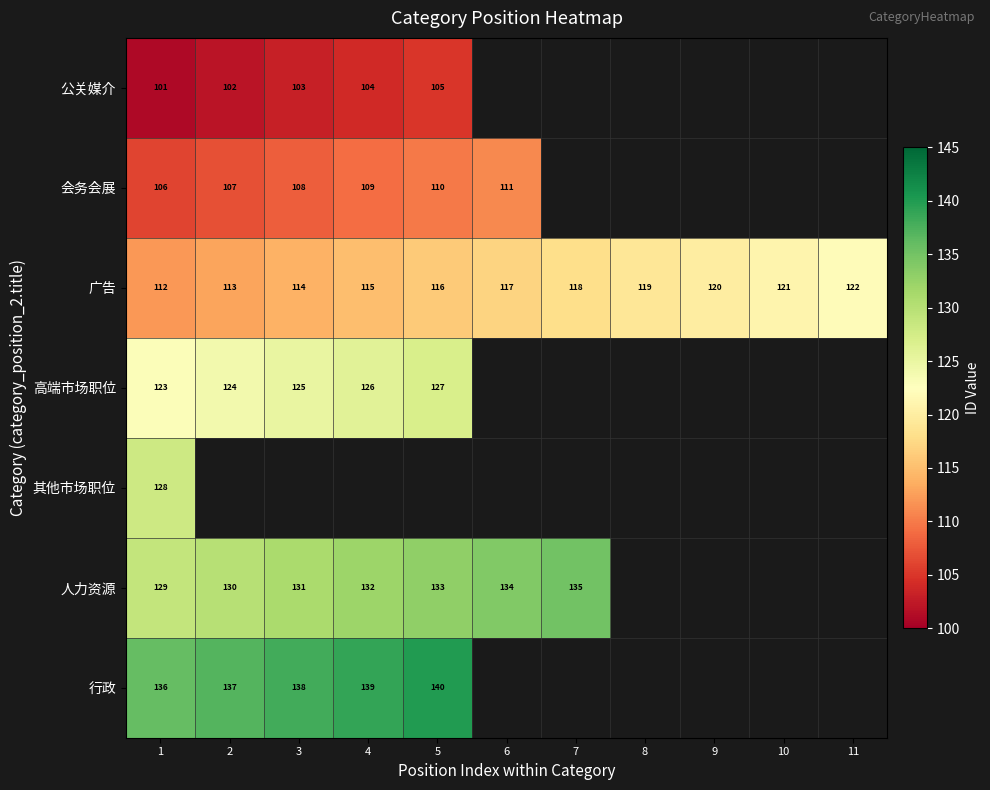

At which category does the chart reach its peak across all series?

5